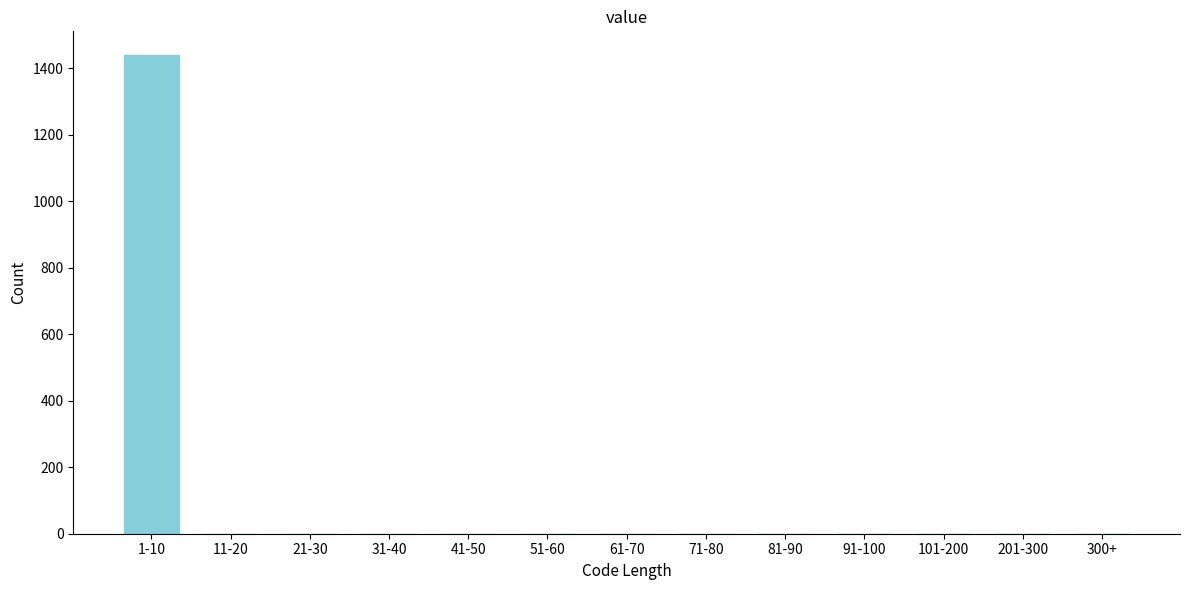

Reading left to right, what are all the values shown in this chart?

1-10=1439	11-20=0	21-30=0	31-40=0	41-50=0	51-60=0	61-70=0	71-80=0	81-90=0	91-100=0	101-200=0	201-300=0	300+=0